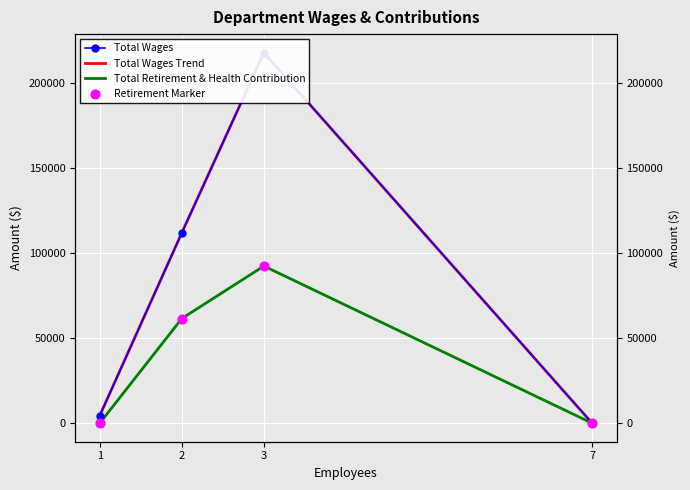

At which category is the sum across all series the highest?

3